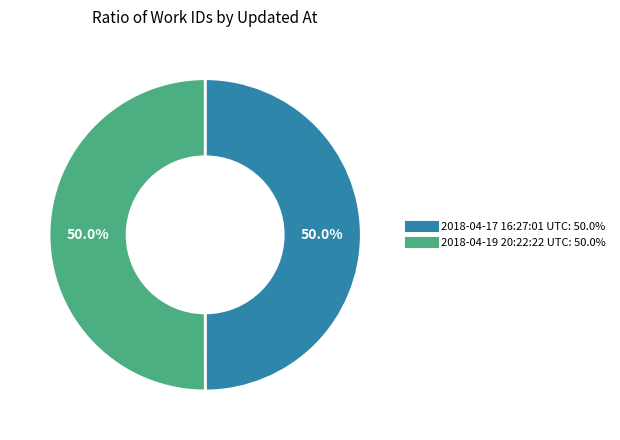

How many slices are in this pie chart?

2